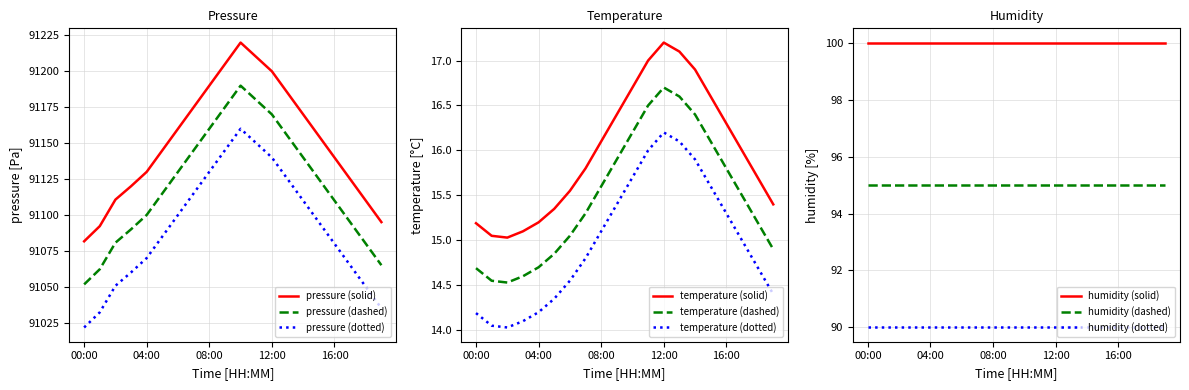

True or false: pressure and temperature intersect in this chart.

False